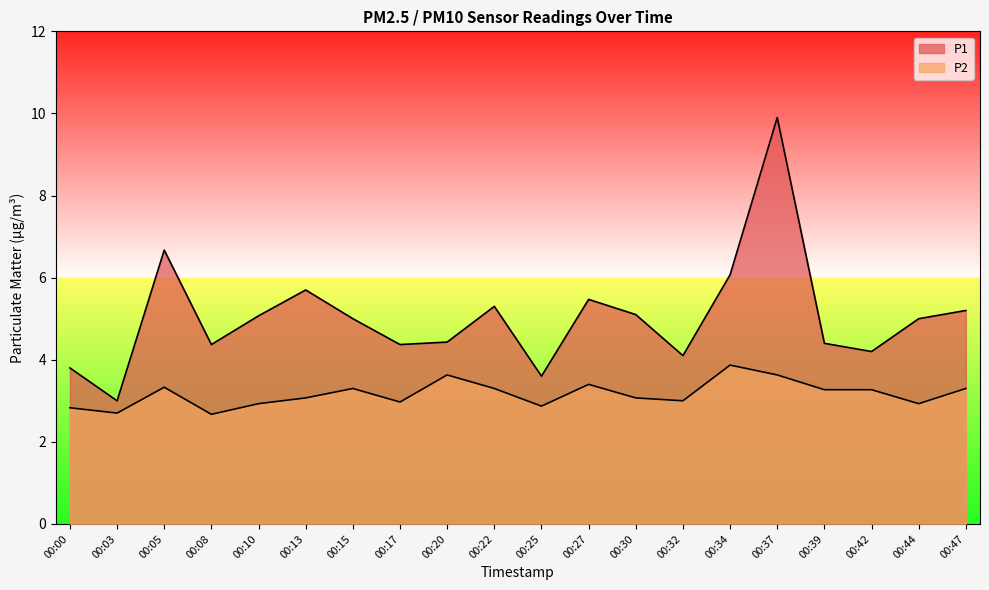

How many lines are shown in the chart?

2